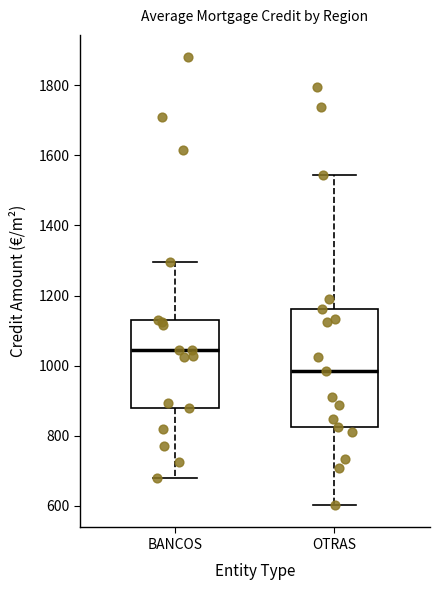

Comparing the boxes themselves (not the whiskers), which one is the tallest?

OTRAS